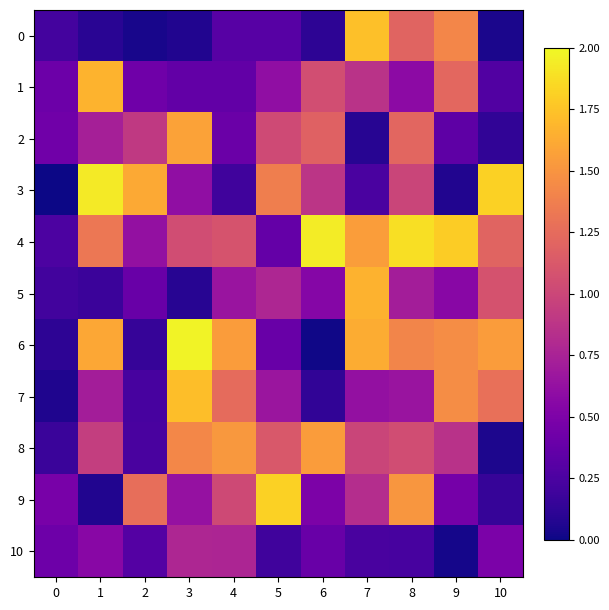

How many data points does each series have?

11